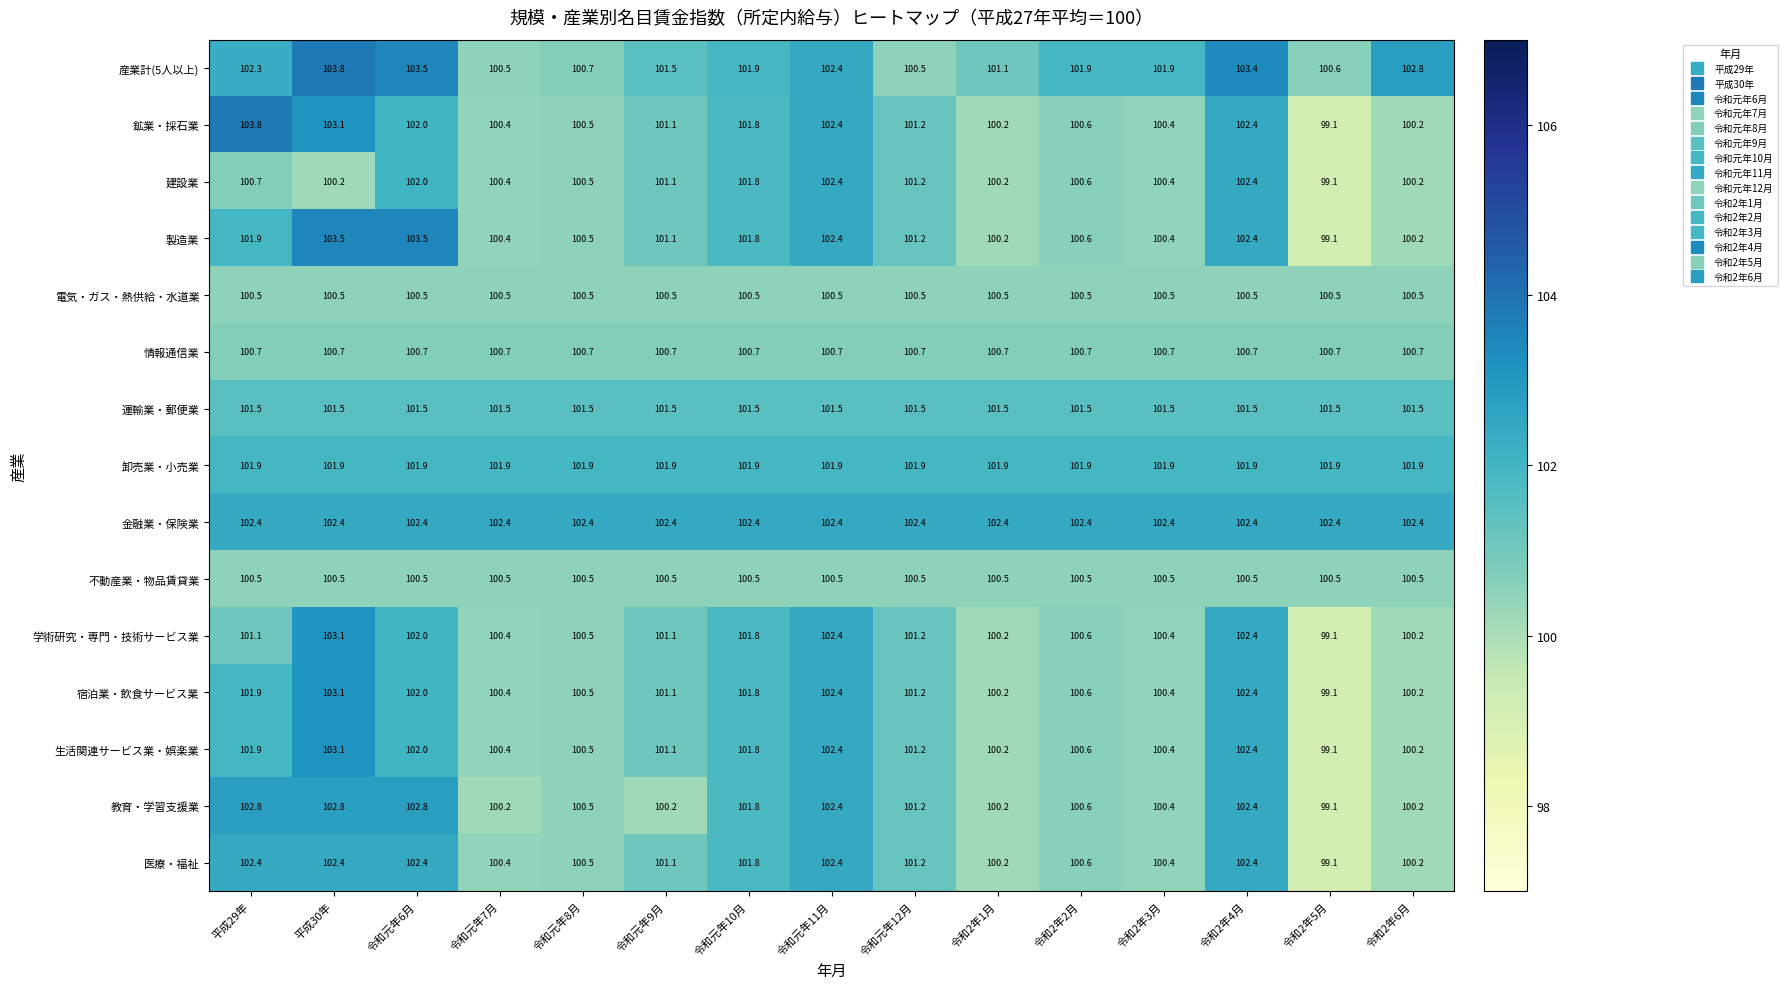

At which label does 鉱業・採石業 first exceed 101?

平成29年